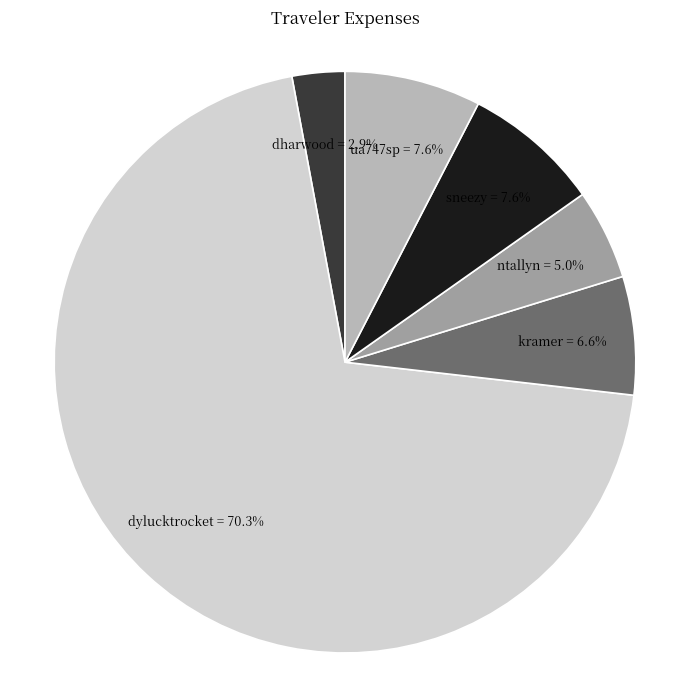

Which slice is the largest?

dylucktrocket